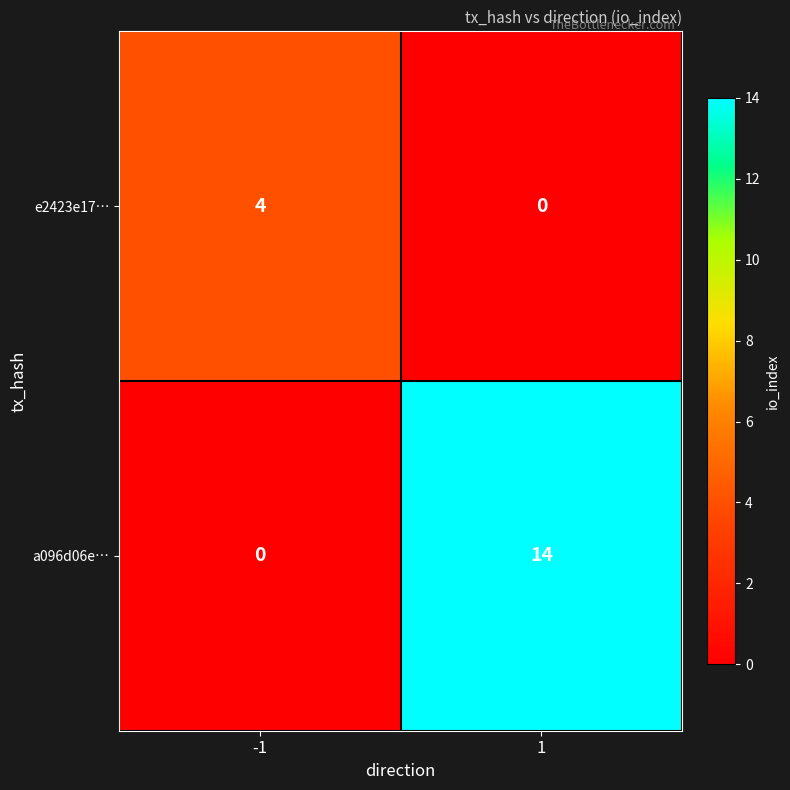

How many data points does each series have?

2